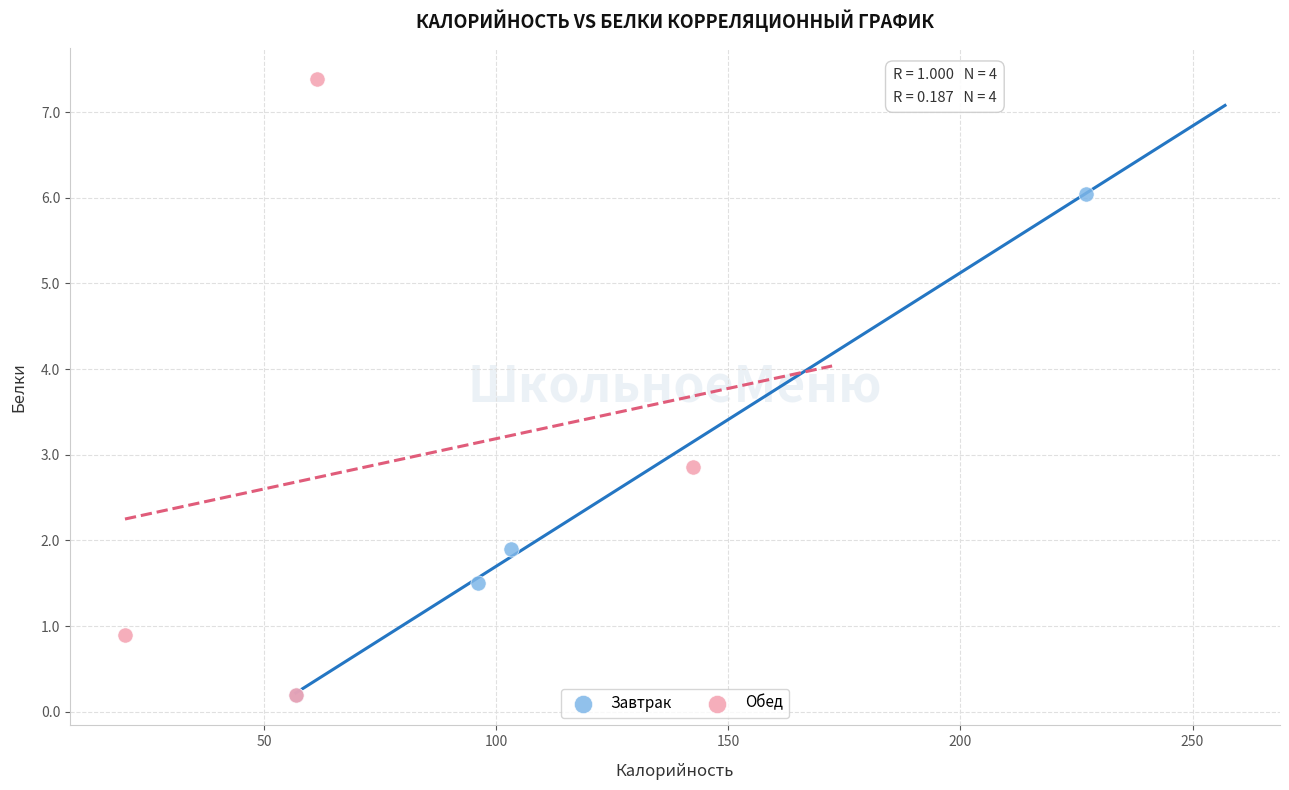

Which series contains the highest Y value?

Обед